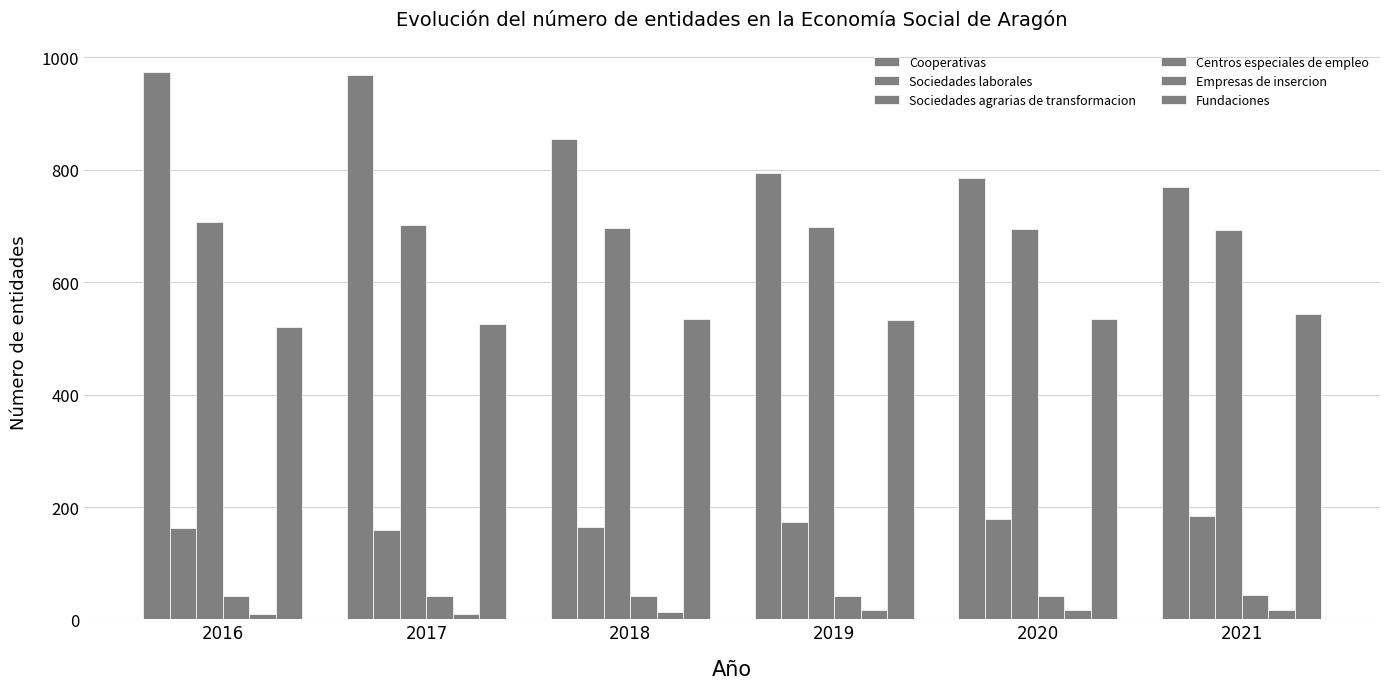

Is the value of Cooperativas at 2016 greater than the value of Centros especiales de empleo at 2021?

Yes